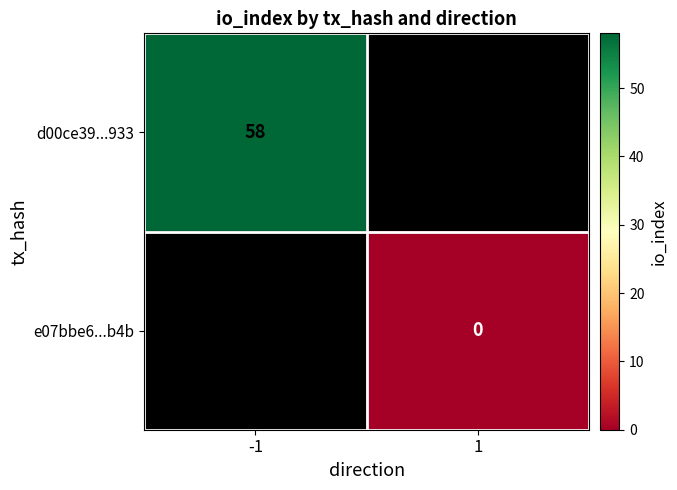

Is the value of e07bbe6...b4b at 1 greater than the value of d00ce39...933 at -1?

No